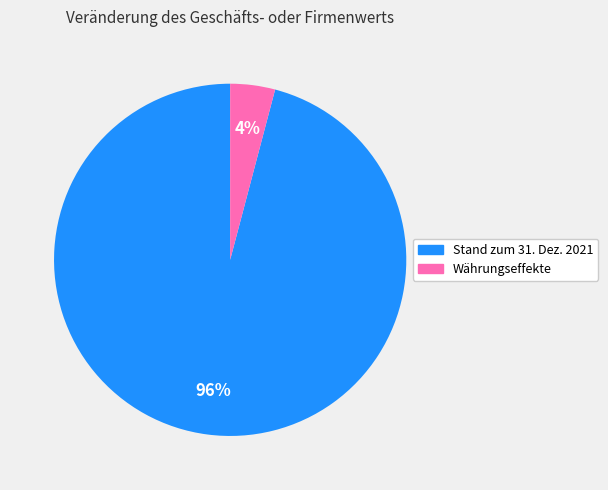

To the nearest percent, what is the difference between the Stand zum 31. Dez. 2021 and Währungseffekte slice percentages?

92%